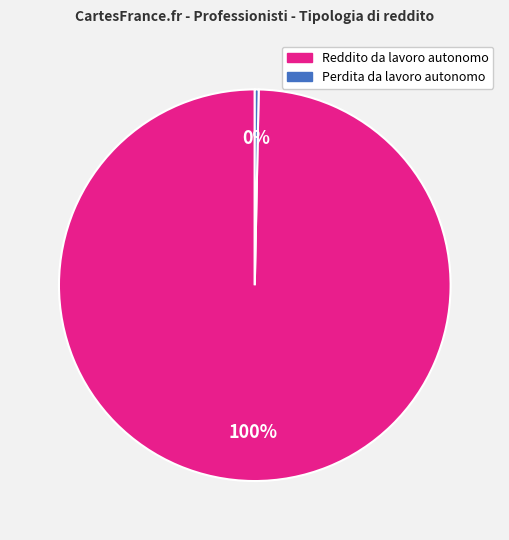

To the nearest percent, what is the combined percentage of Reddito da lavoro autonomo and Perdita da lavoro autonomo?

100%